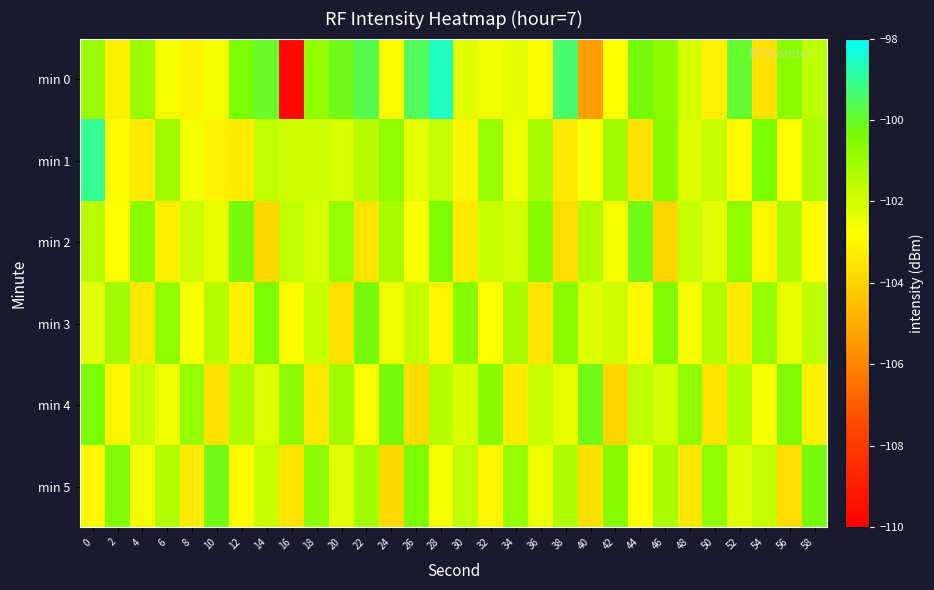

At 26, list the series in order from largest to smallest.

min 0, min 5, min 3, min 1, min 2, min 4